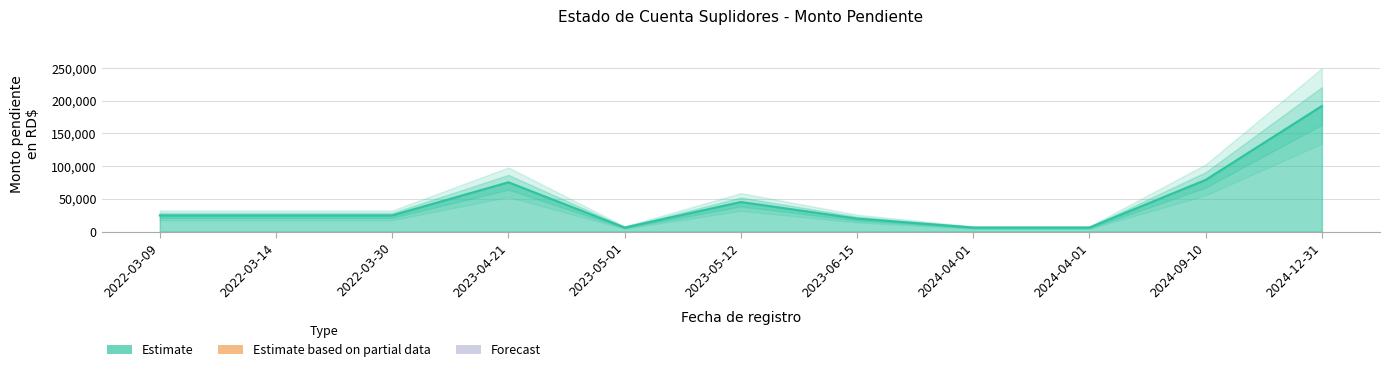

What is the difference between the maximum and minimum values?

185883.1